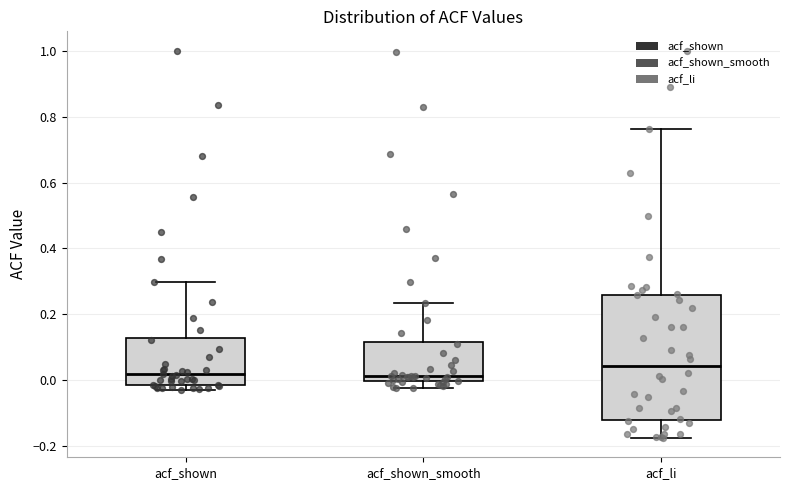

Where does the median line of the box for acf_shown_smooth sit on the y-axis? The values are not printed on the chart, so give them approximately, as read against the axis.

0.02